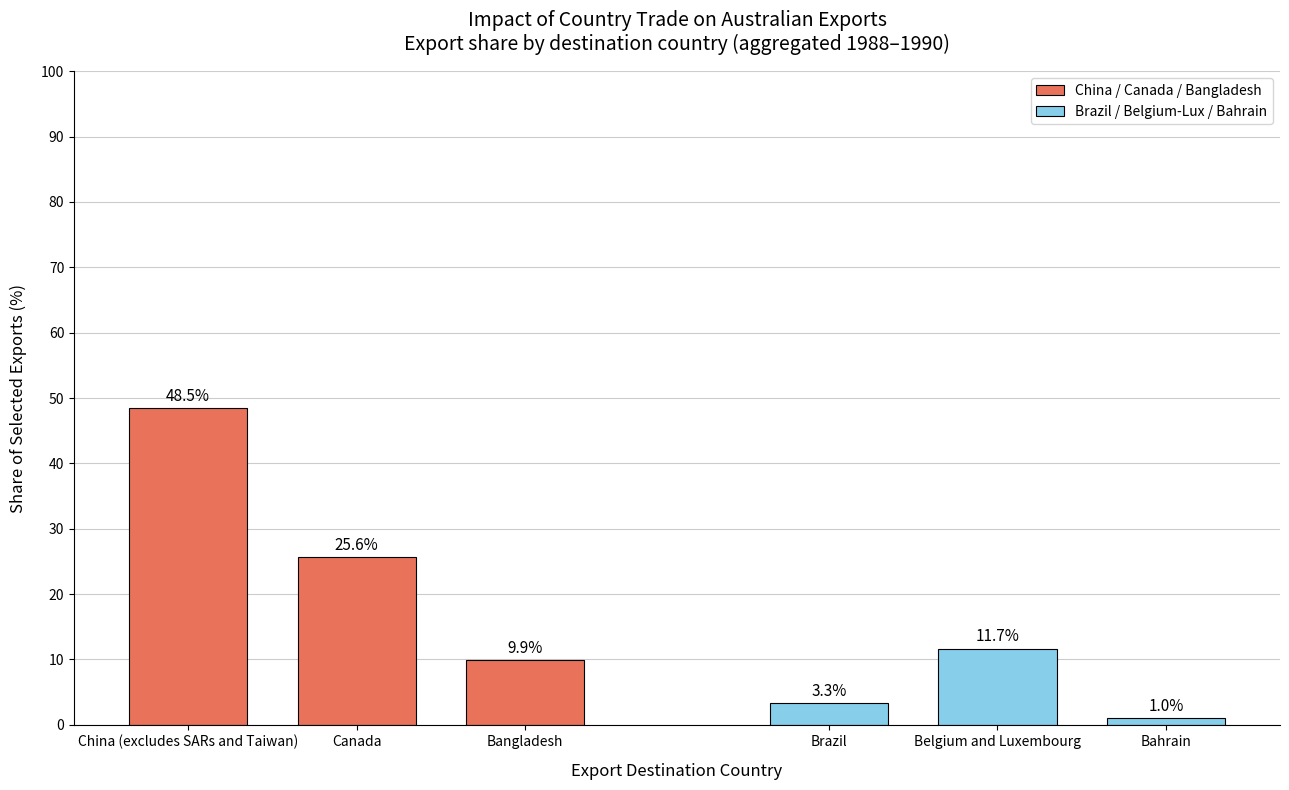

What is the difference between the maximum and minimum values in the China / Canada / Bangladesh series?

38.6